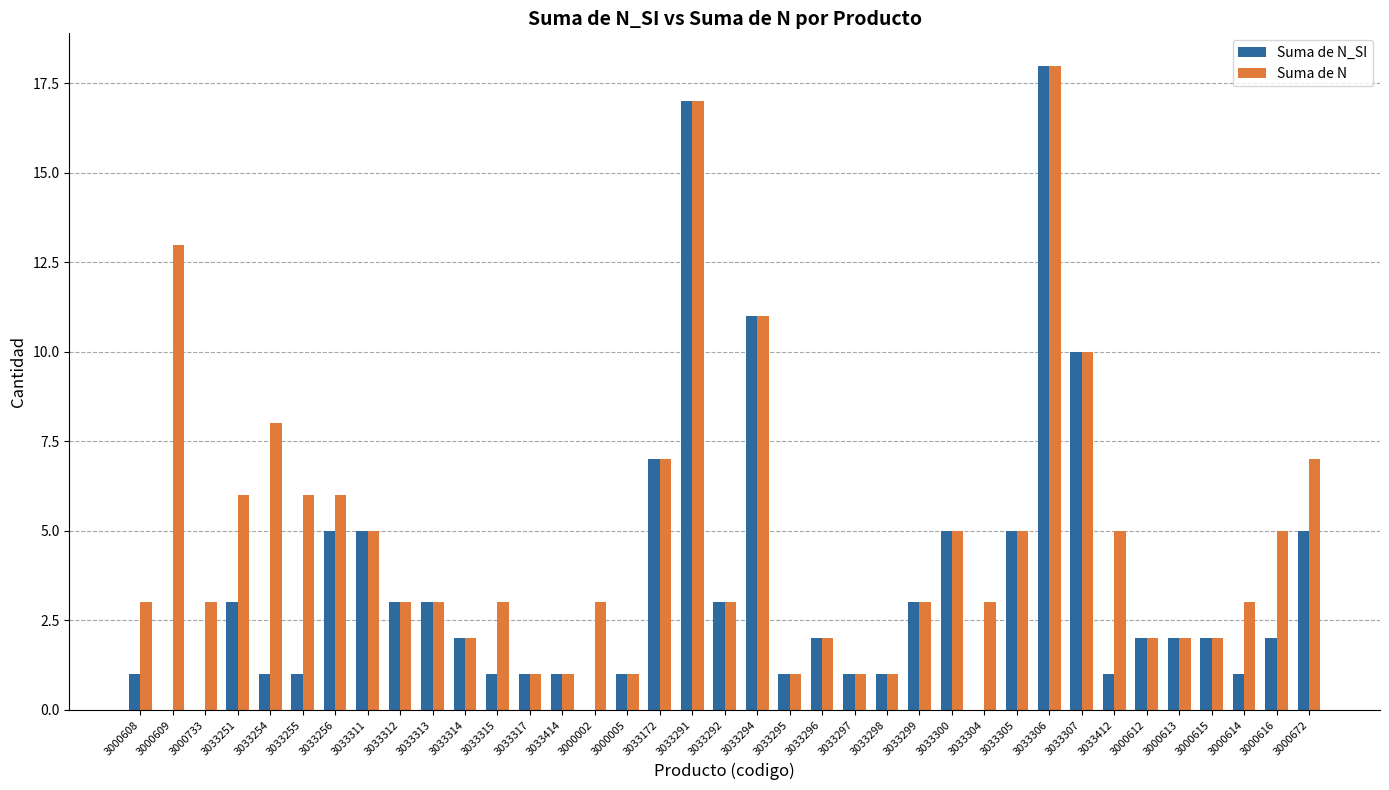

What is the sum of the Suma de N values at 3033313 and 3033251?

9